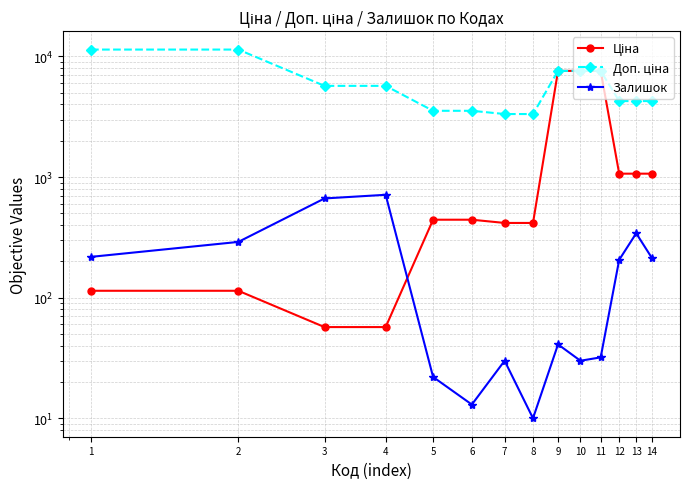

What is the difference between the maximum and second lowest values in the Залишок series?

700.0